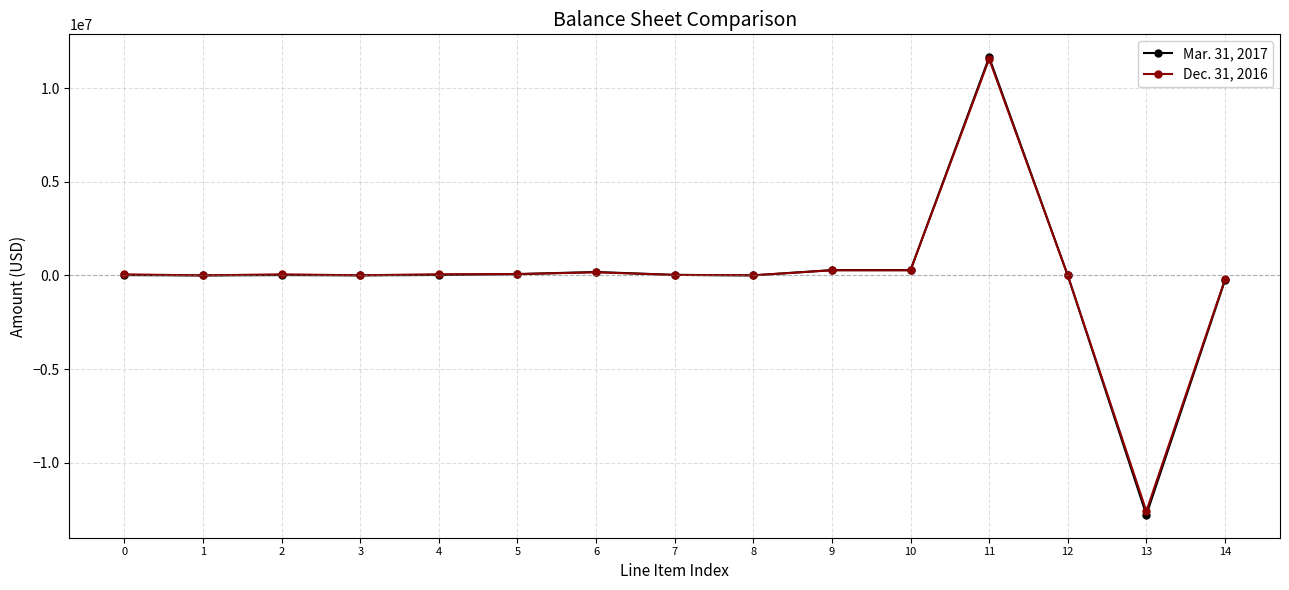

How many data points in Dec. 31, 2016 are less than 57453?

7